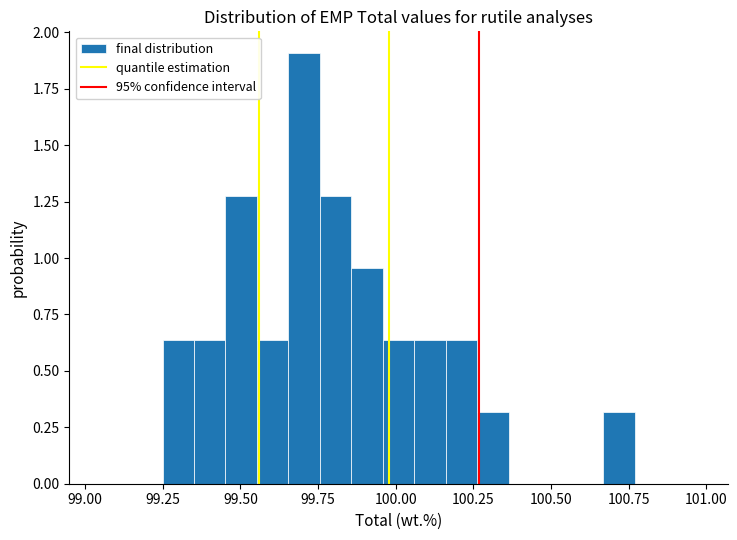

Around what value on the x-axis is the tallest bar? Give the approximate position of its centre, as read against the axis.

99.70